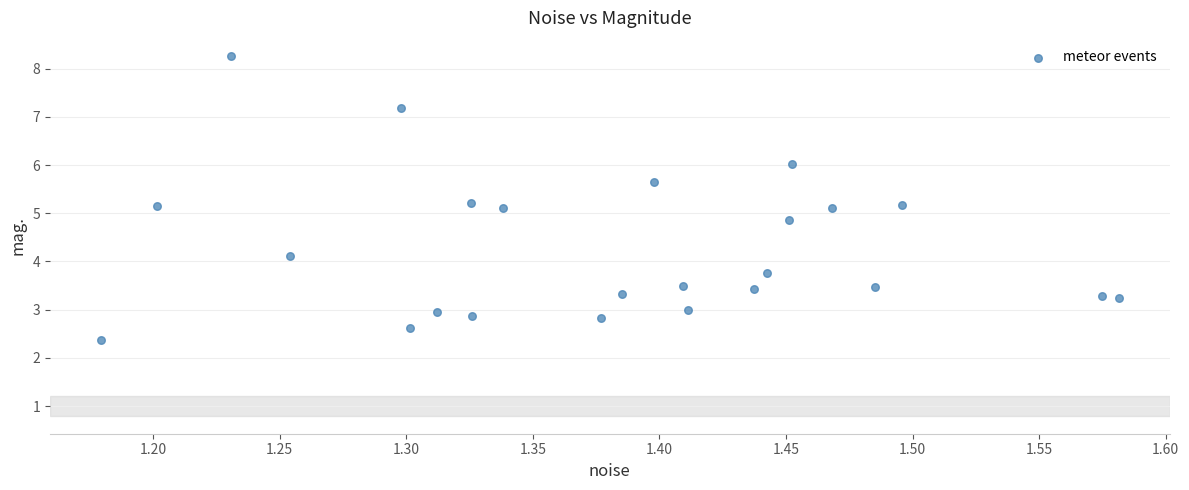

What is the range of X values (max minus min)?

0.4